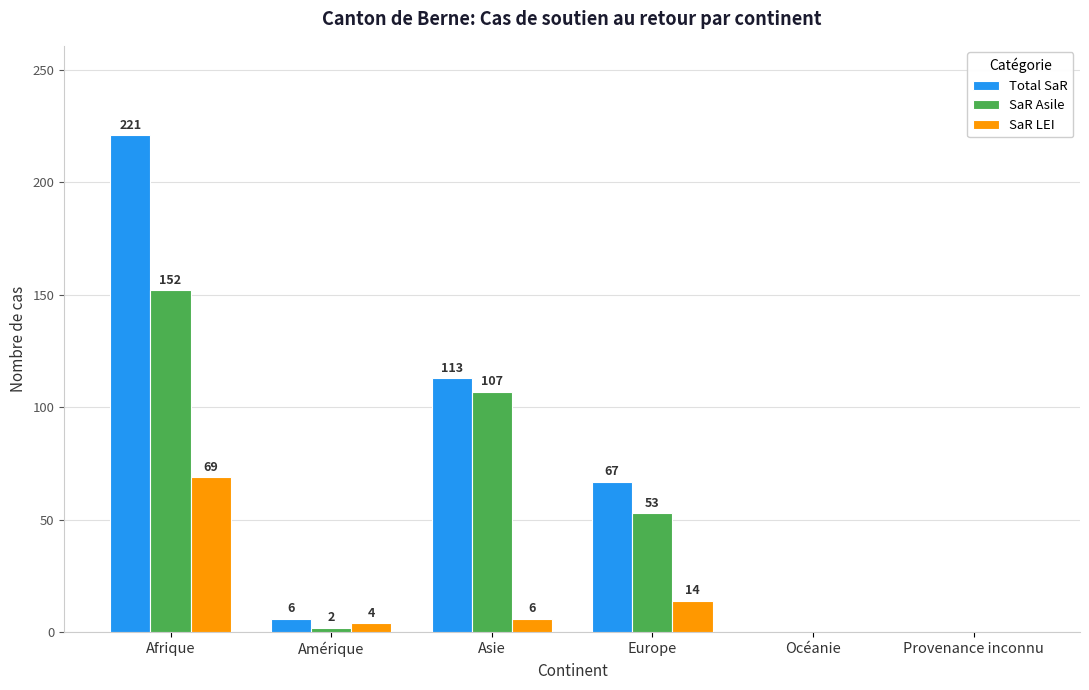

What is the average value of the SaR LEI series?

16